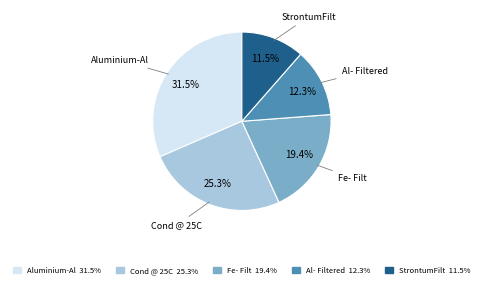

Do Fe- Filt 19.4% and Al- Filtered 12.3% together represent more than half of the pie?

No